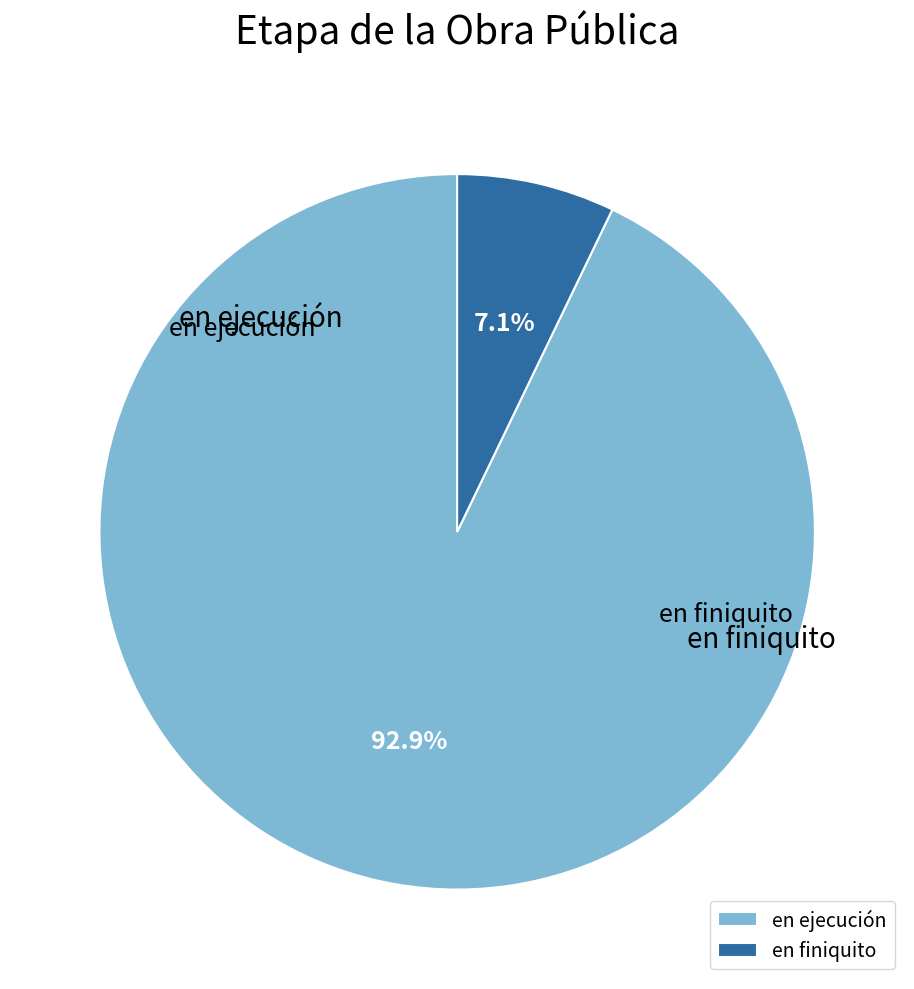

Combined, what portion of the pie is en ejecución and en finiquito?

100.0%